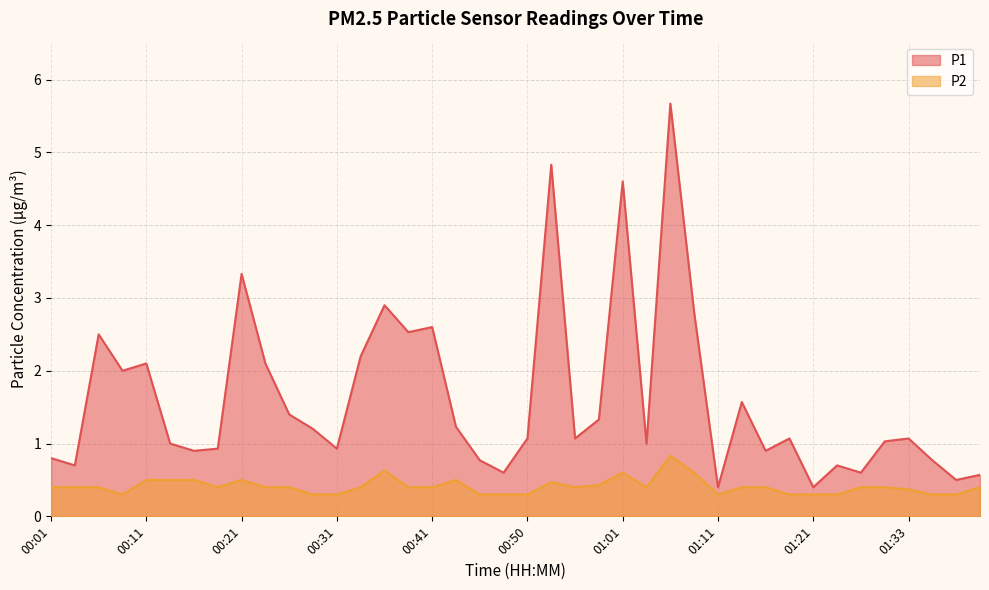

What is the total value across all series at 00:38?

2.9